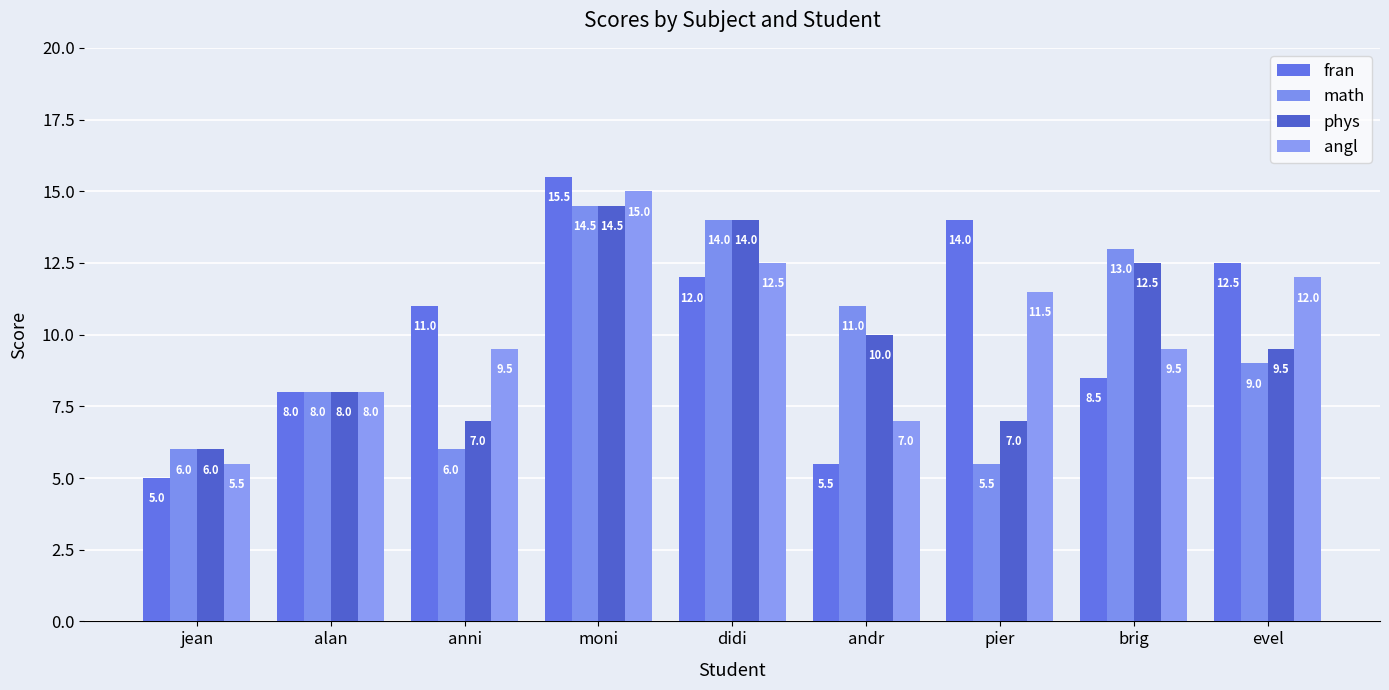

Which series has the largest range (max minus min)?

fran